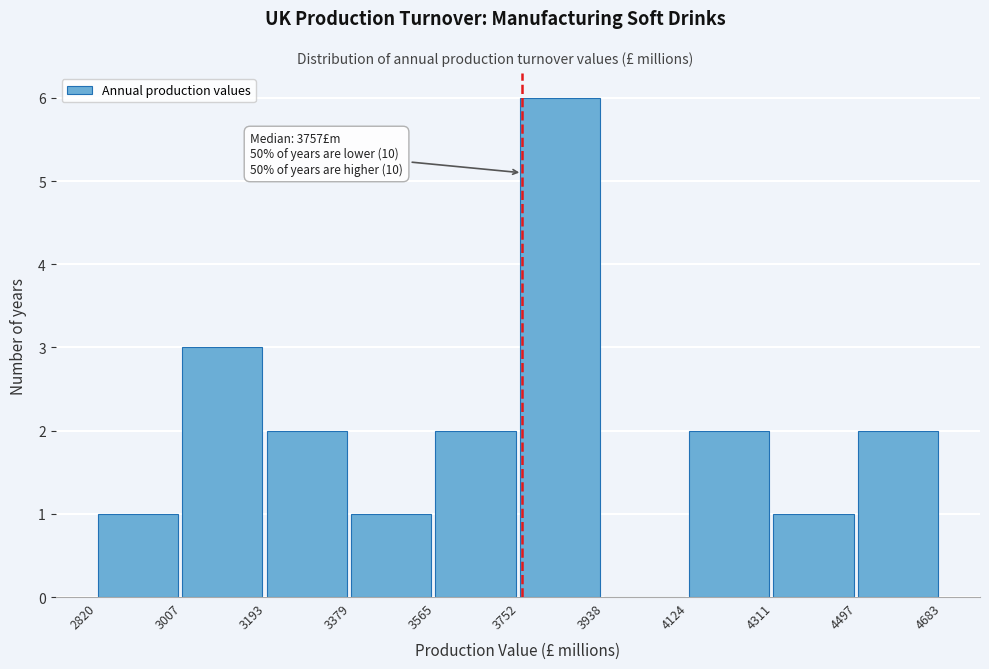

Which range on the x-axis has the tallest bar?

3752 to 3938